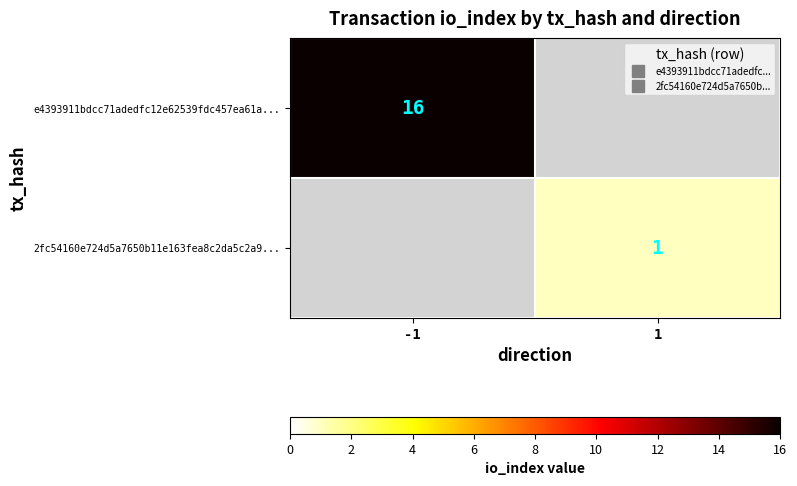

What is the minimum value shown in the chart?

1.0